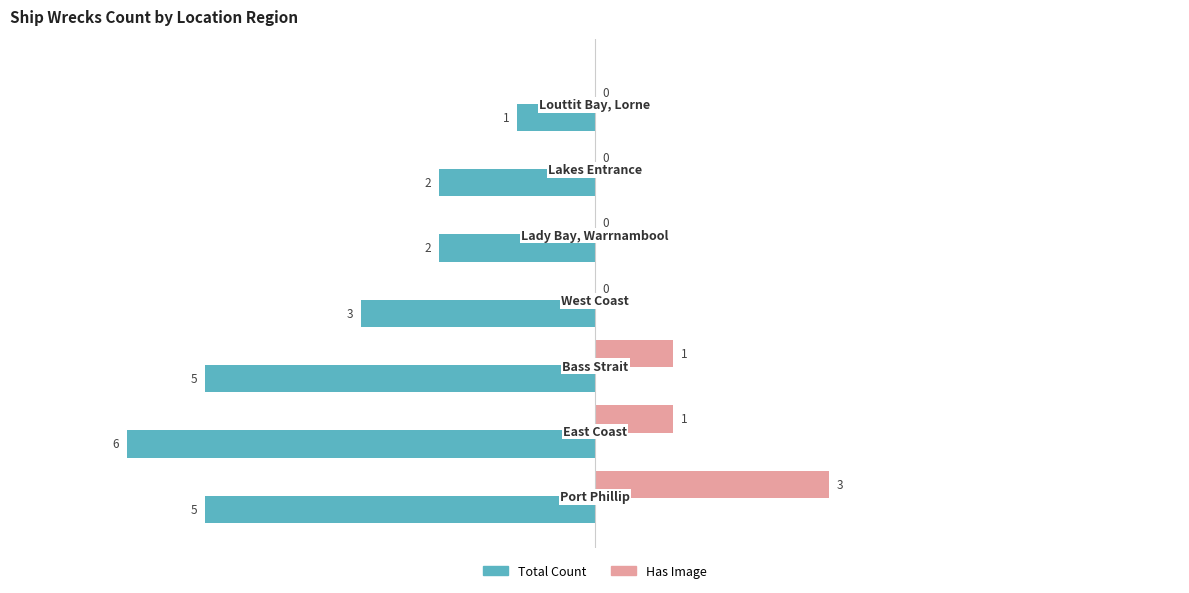

Which series has the largest total across all categories?

Has Image